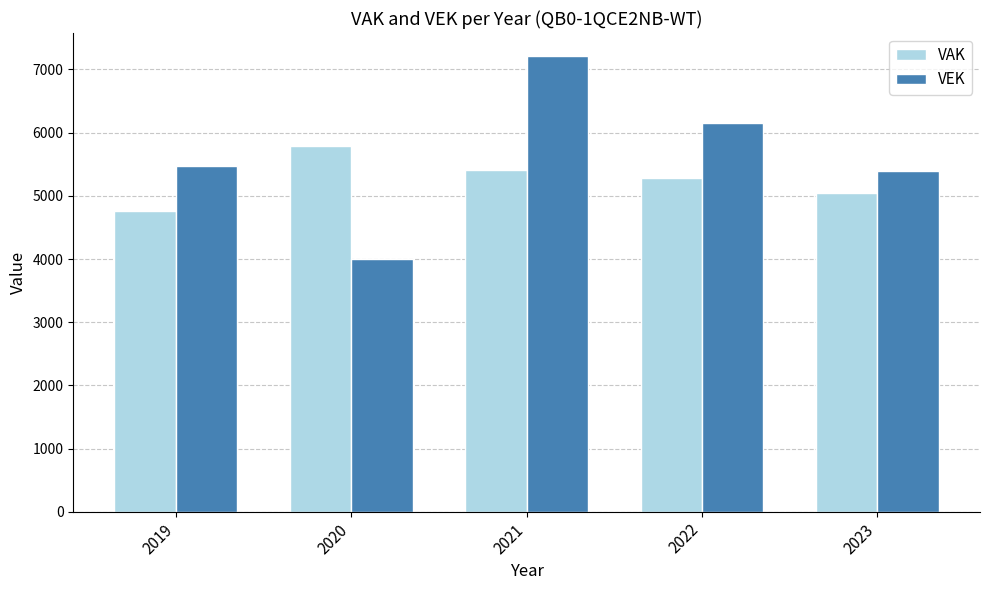

How many groups of bars are there?

5